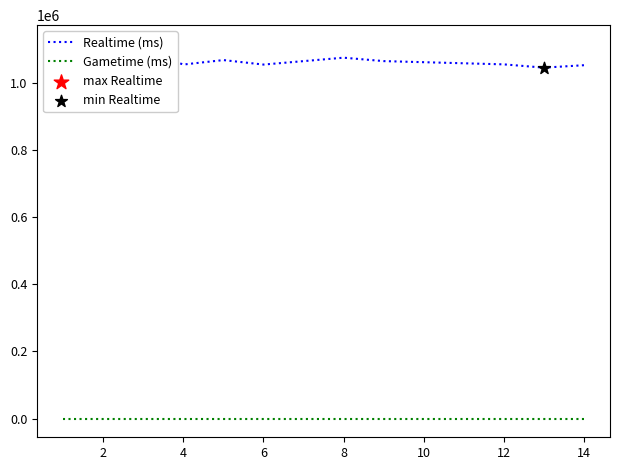

Is the value of Gametime (ms) at 4 greater than the value of Realtime (ms) at 2?

No